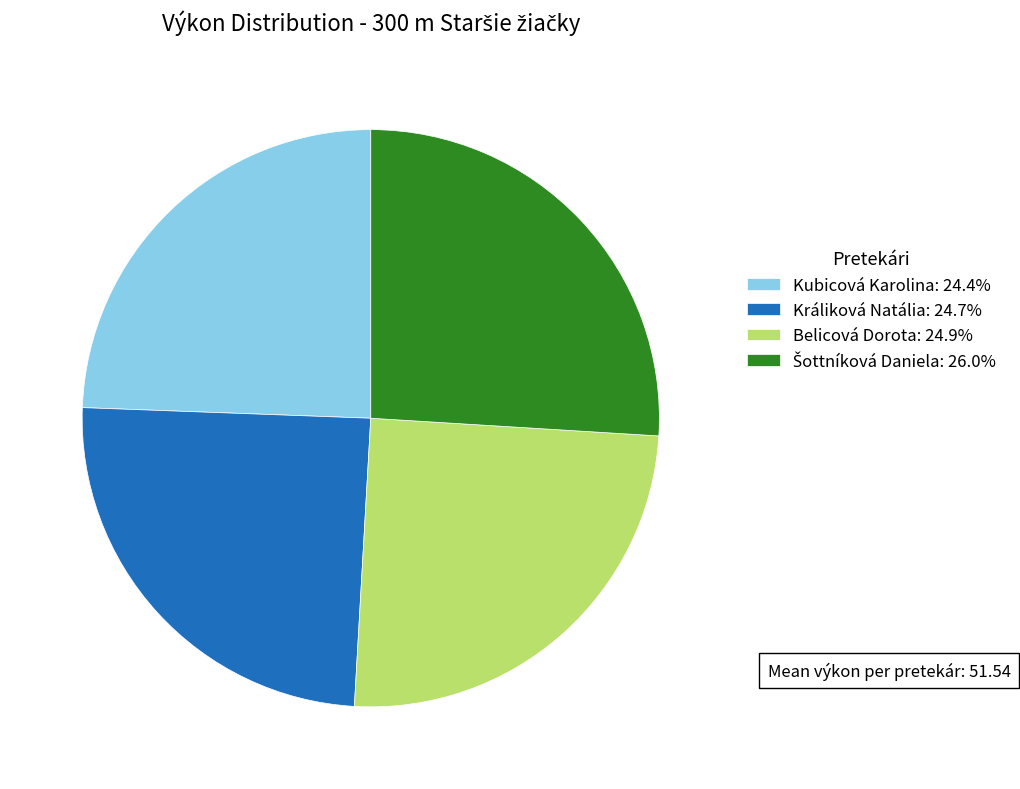

Does Belicová Dorota: 24.9% represent more than half of the total?

No